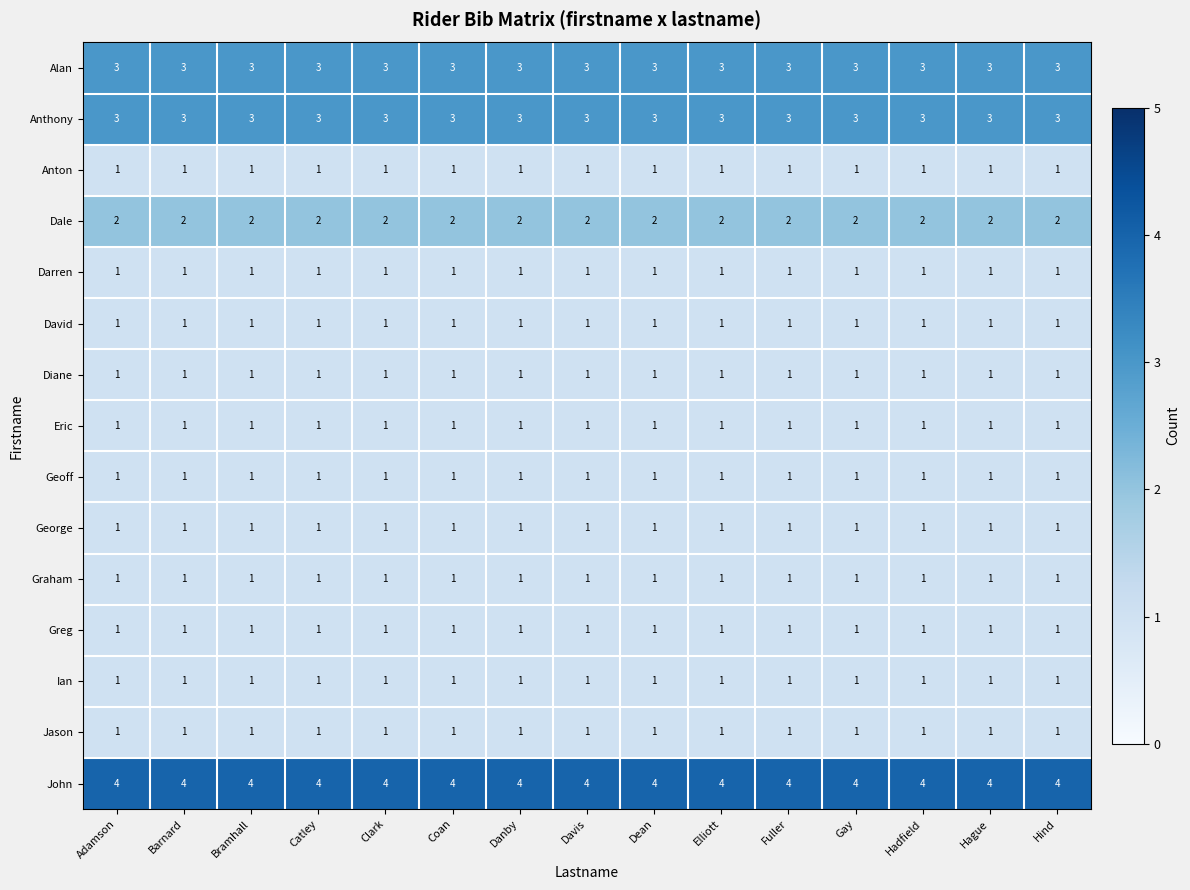

What is the difference between the highest and lowest values at Barnard?

3